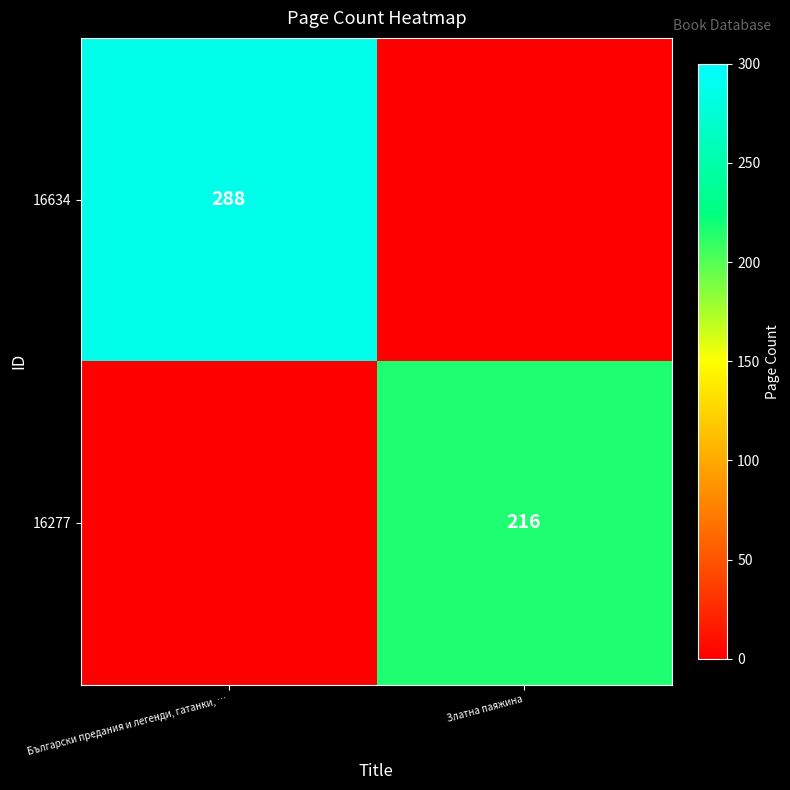

The value of 16634 at Български предания и легенди, гатанки, … is 288. True or false?

True